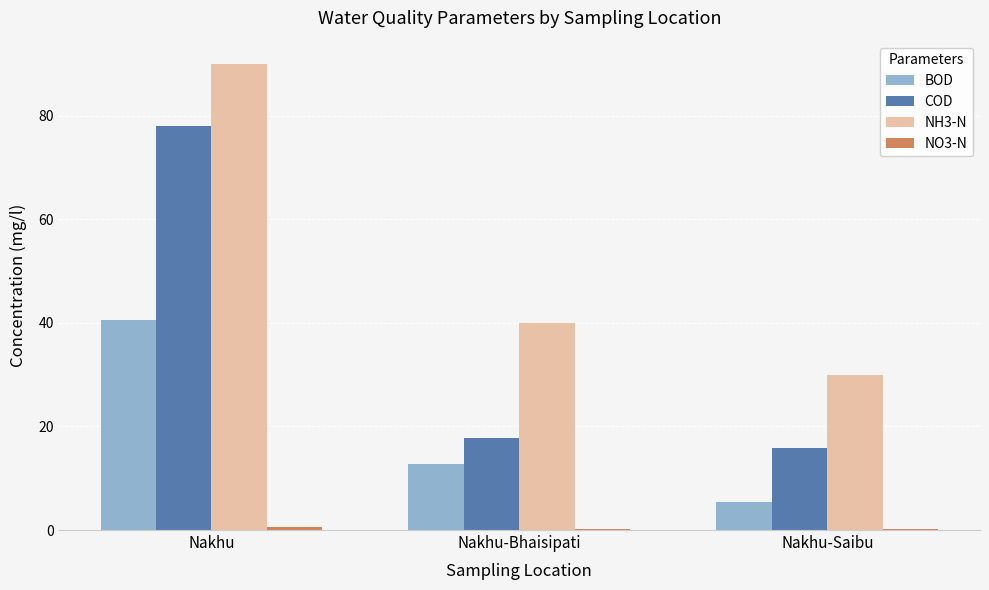

What value does the BOD series have at Nakhu-Bhaisipati?

12.8